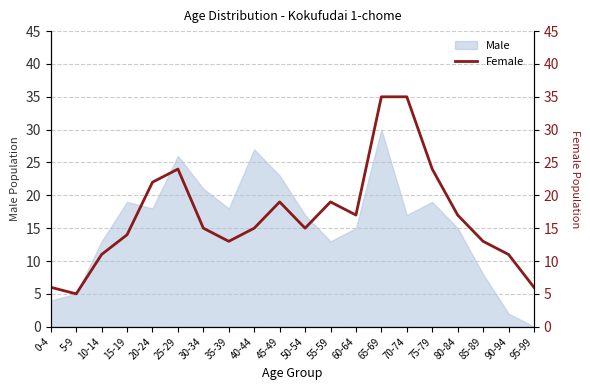

What is the greatest value displayed?

35